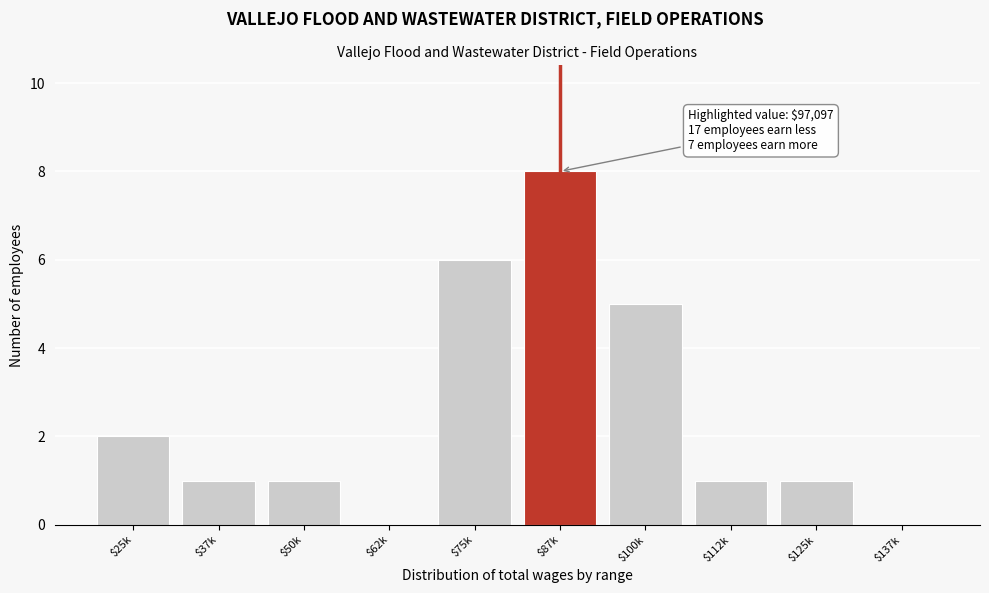

The value at $112k is 2. True or false?

False